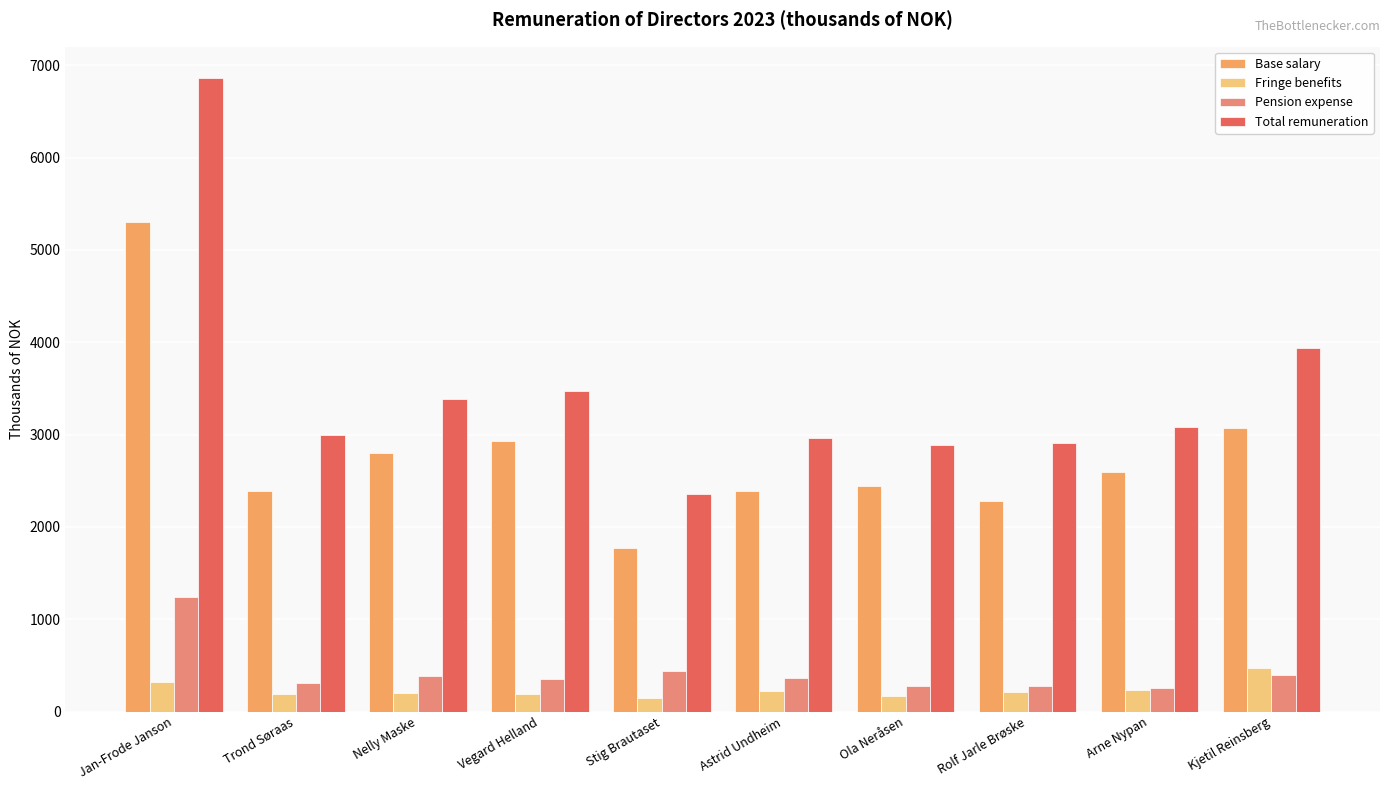

Which label corresponds to the largest value in the chart?

Jan-Frode Janson